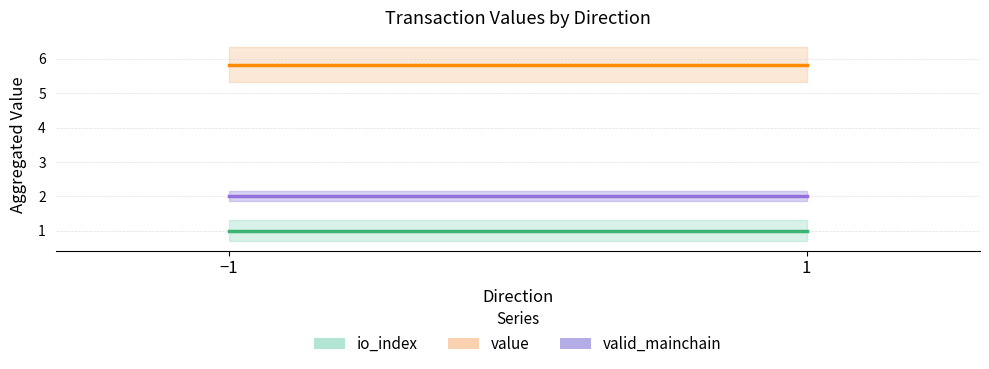

What is the total value across all series at −1?

8.8